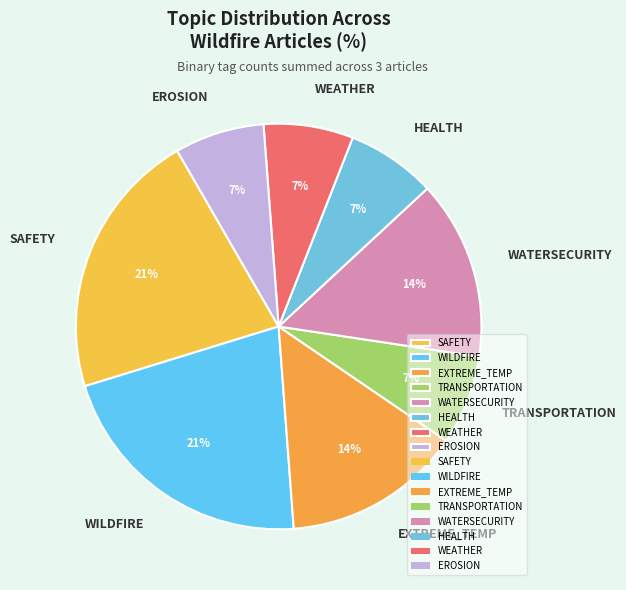

To the nearest percent, what percentage of the pie is WEATHER?

7%